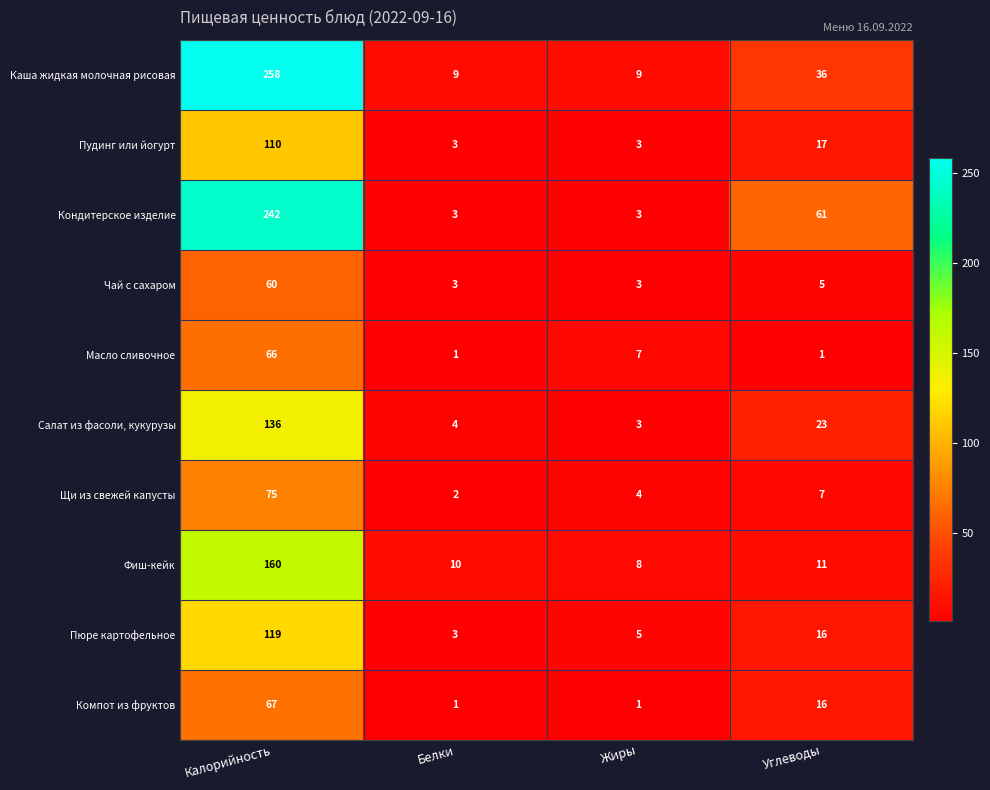

List the series in order of their peak value, lowest first.

Чай с сахаром, Масло сливочное, Компот из фруктов, Щи из свежей капусты, Пудинг или йогурт, Пюре картофельное, Салат из фасоли, кукурузы, Фиш-кейк, Кондитерское изделие, Каша жидкая молочная рисовая